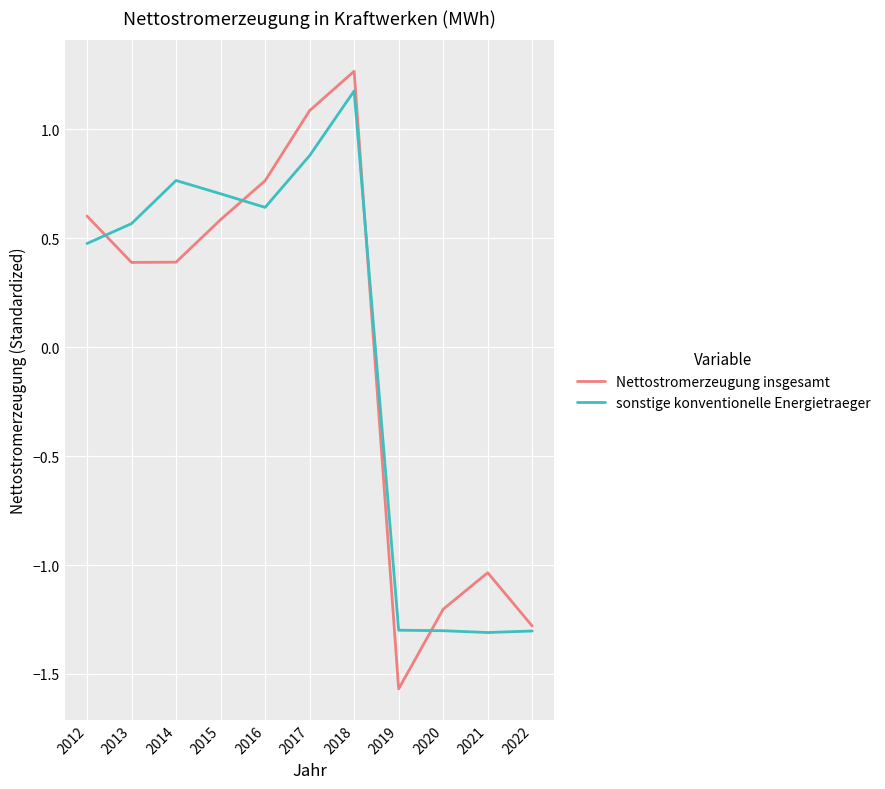

The value of sonstige konventionelle Energietraeger at 2015 is 0.7. True or false?

True